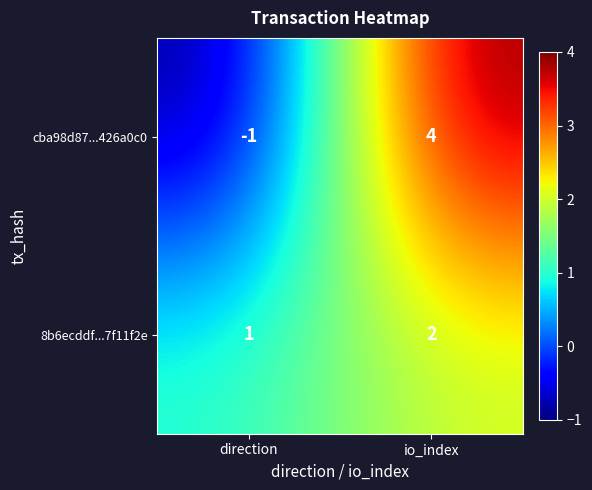

What is the minimum value shown in the chart?

-1